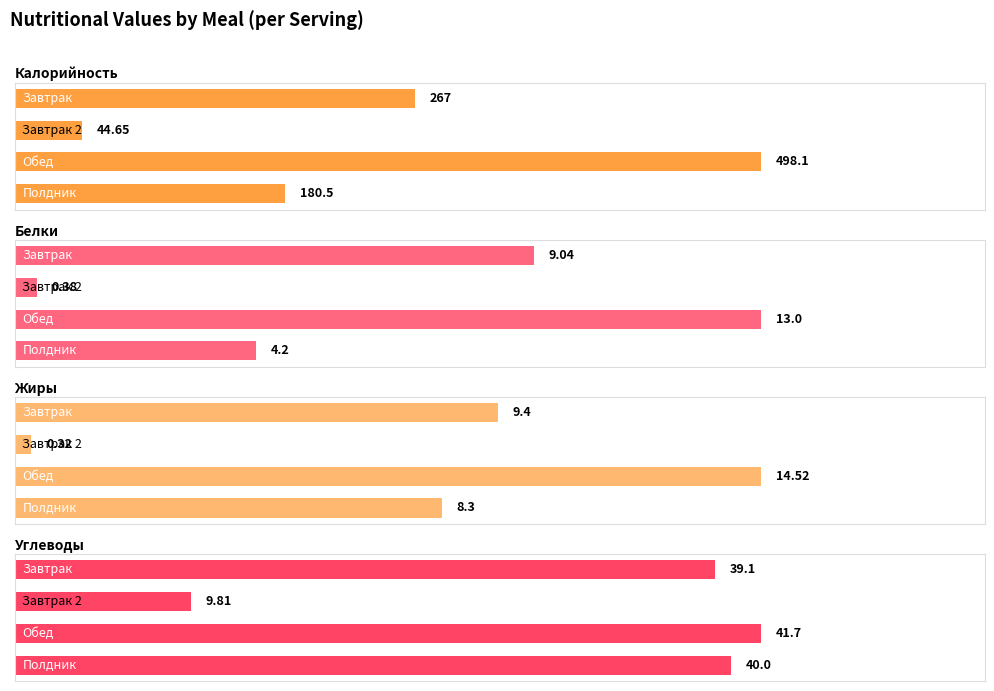

What is the lowest value of the Жиры series?

0.3